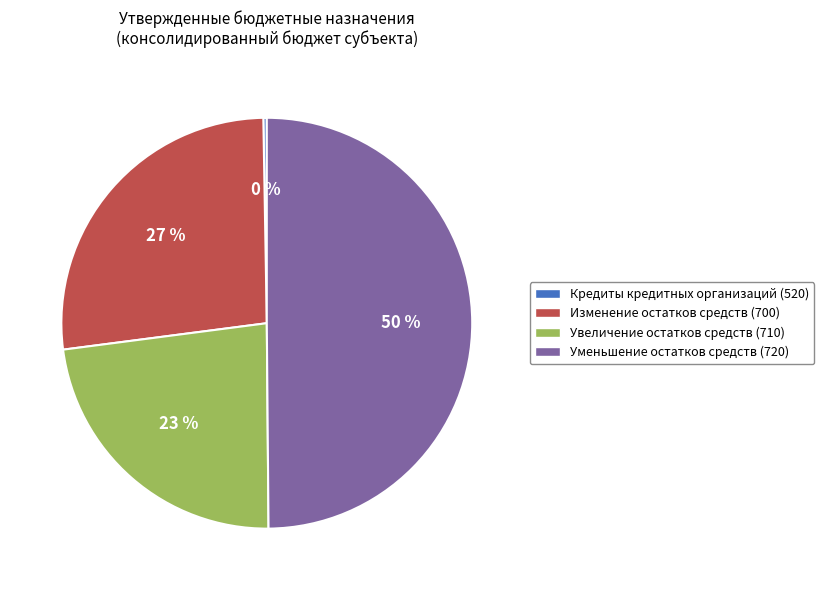

Which category has the biggest portion of the pie?

Уменьшение остатков средств (720)